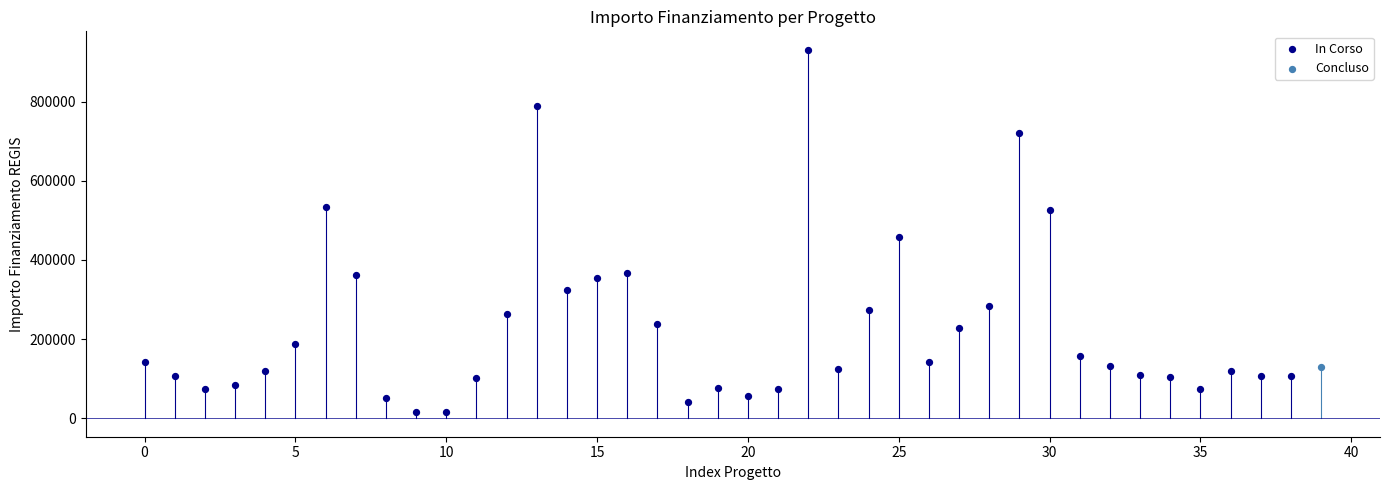

What are all the series names shown in the legend?

In Corso, Concluso